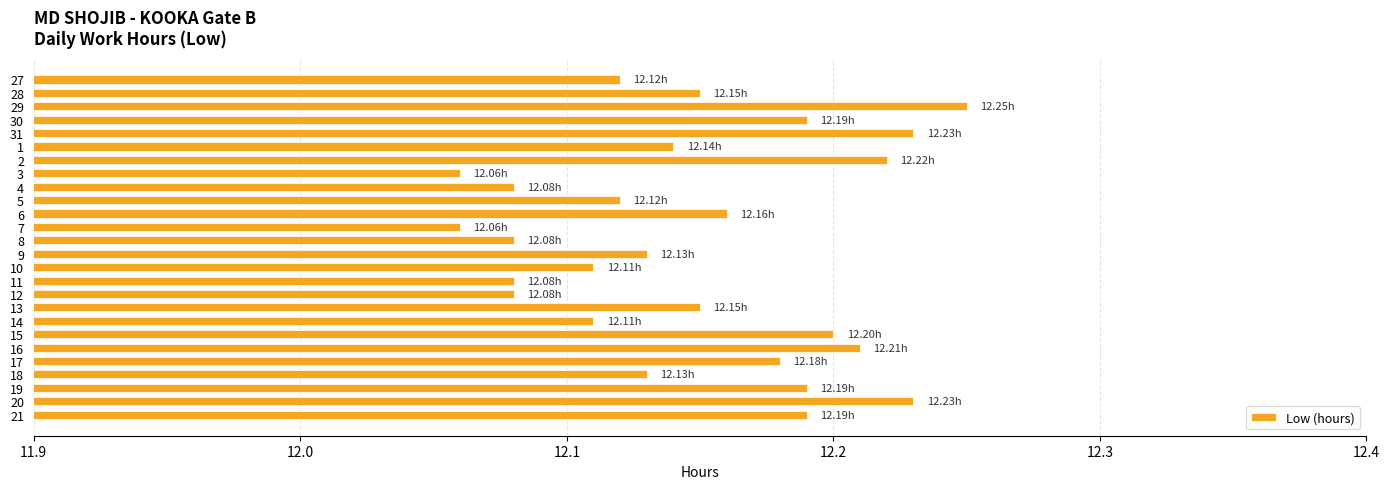

Approximately how many times larger is the value at 4 compared to 1?

1.0